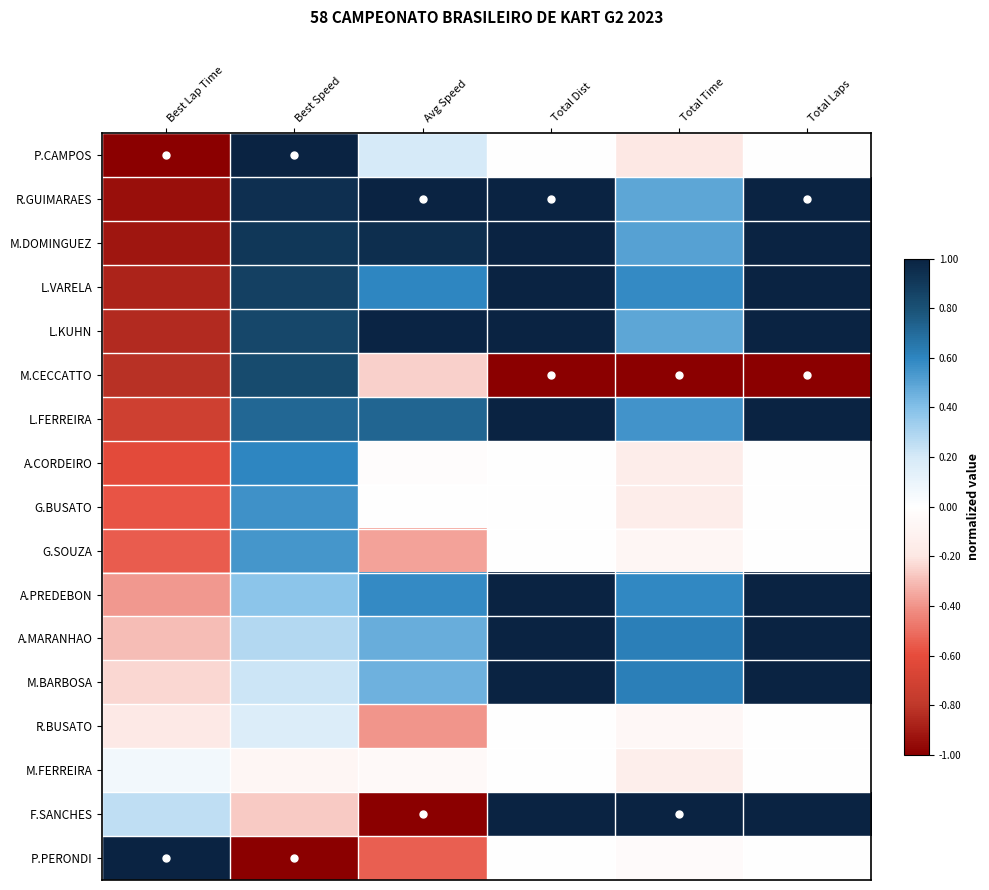

What is the maximum value shown in the chart?

1.0